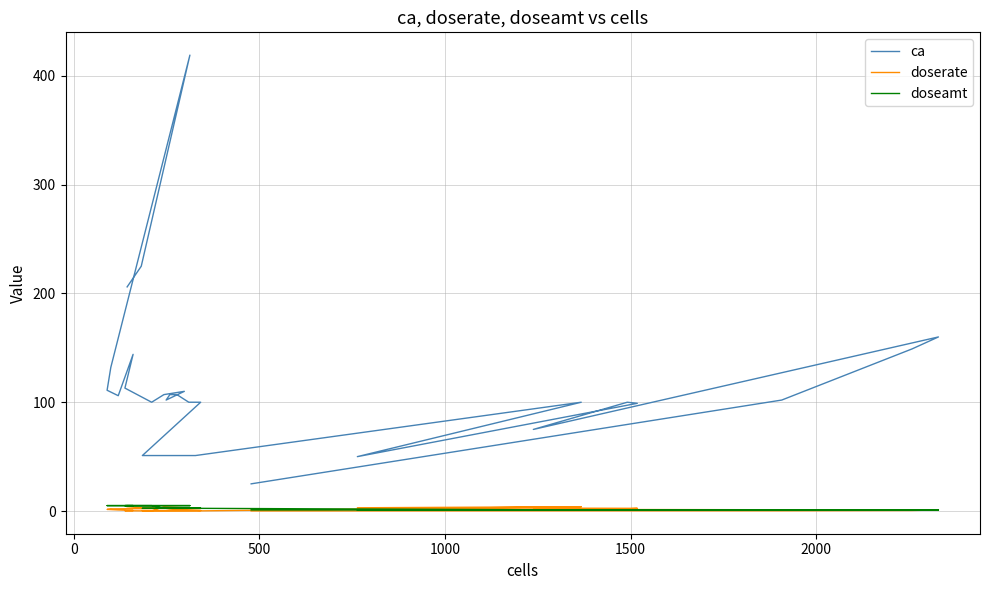

Which series has the largest total across all categories?

ca